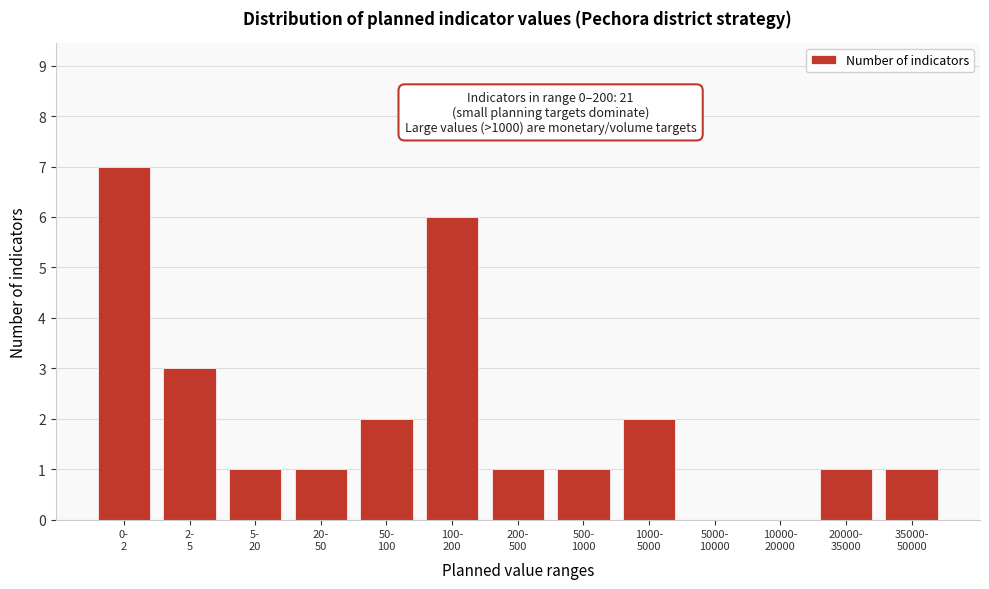

What is the greatest value displayed?

7